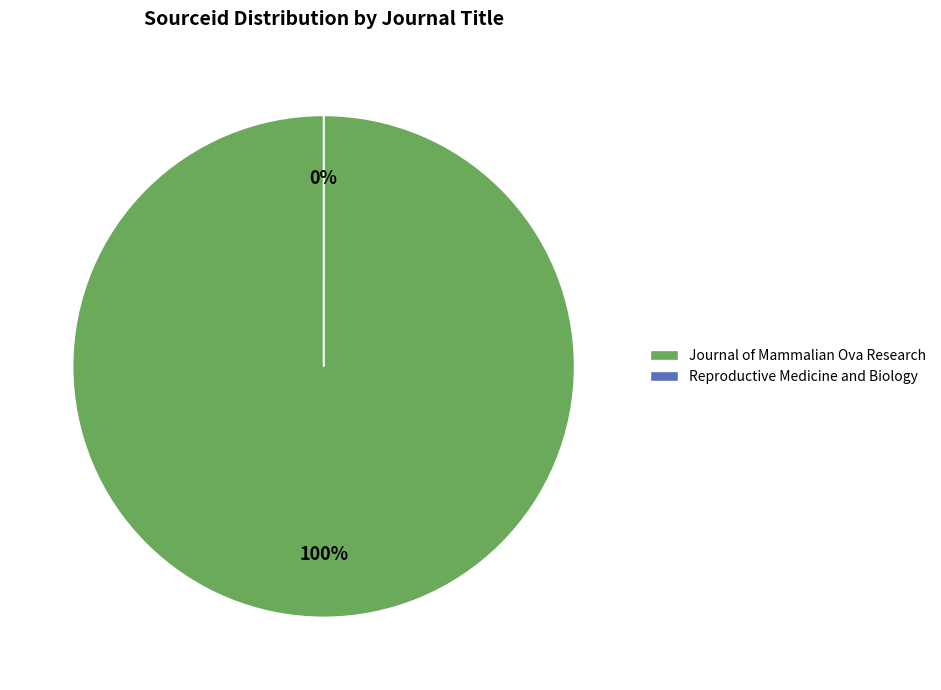

To the nearest percent, what is the difference between the largest and smallest slice percentages?

100%